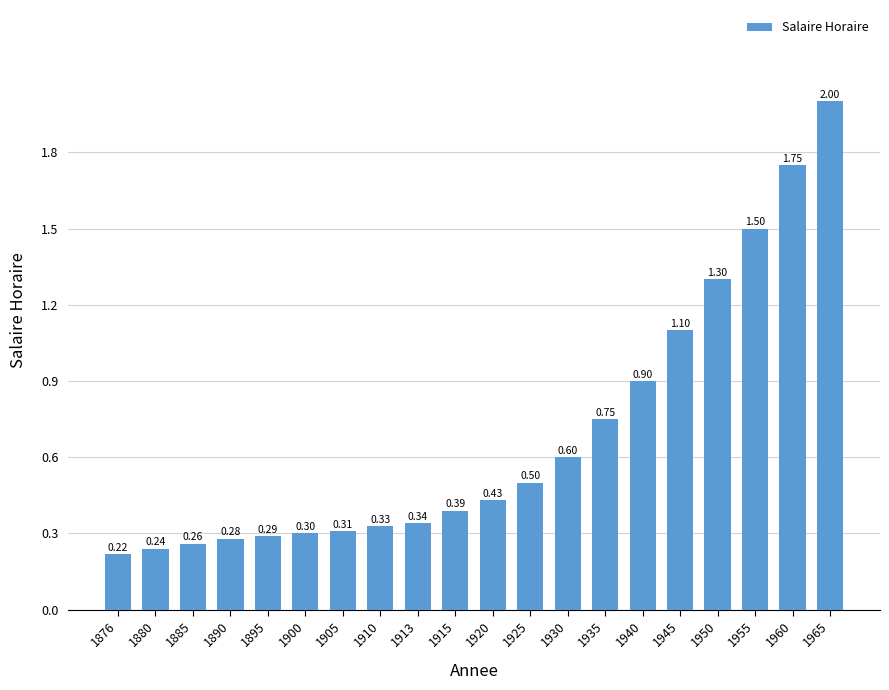

At which category does the chart reach its peak across all series?

1965